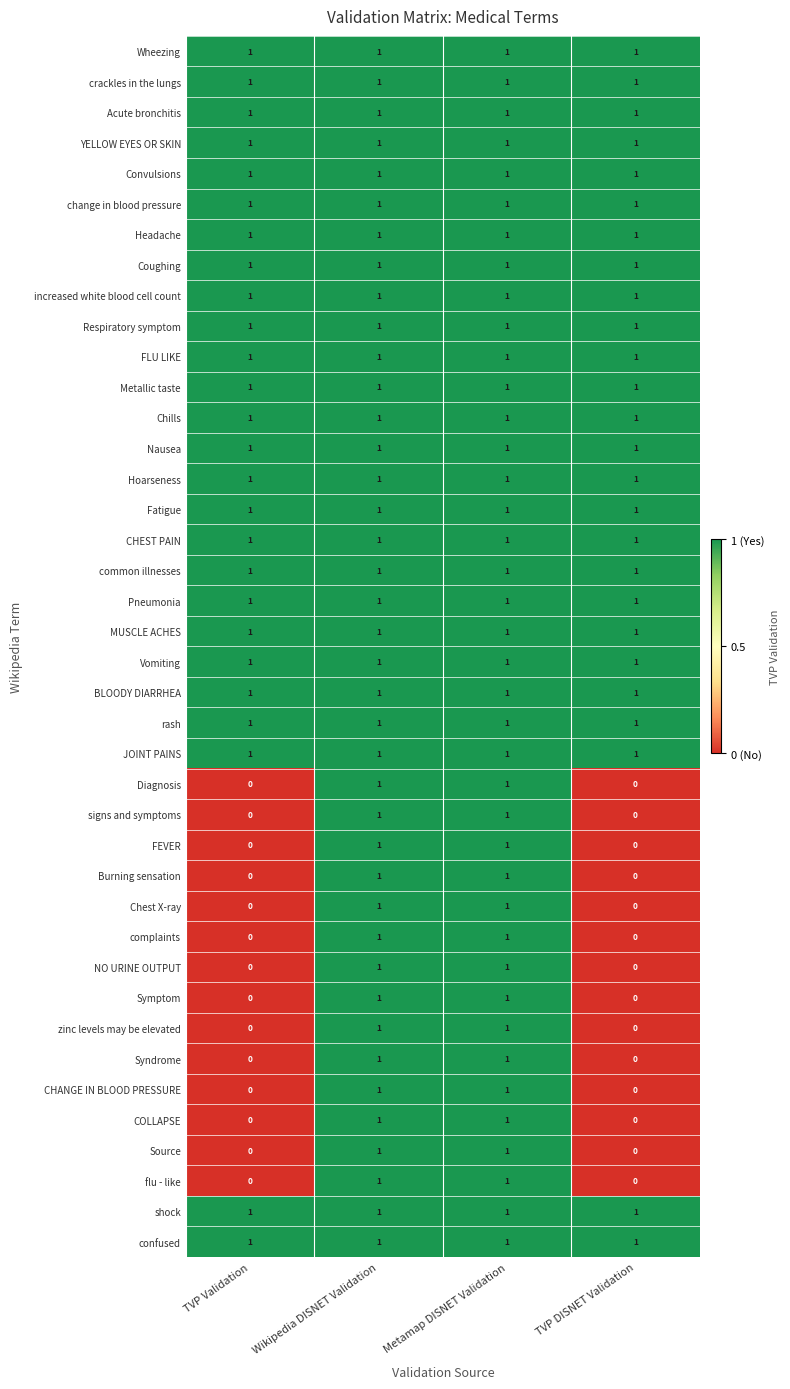

What is the total value across all series at Metamap DISNET Validation?

40